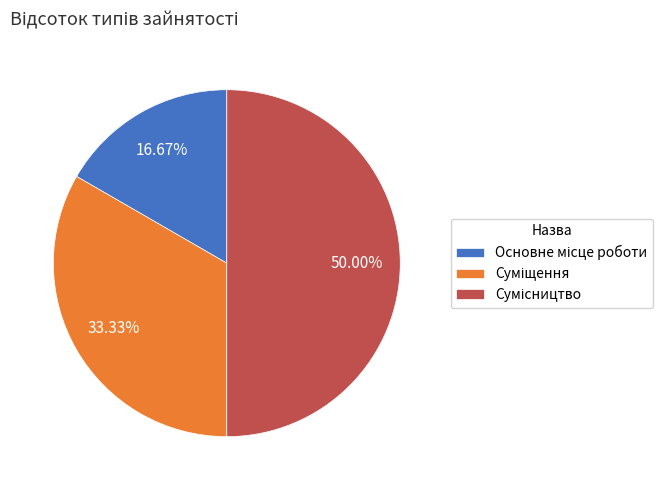

Is Суміщення the majority of the pie?

No